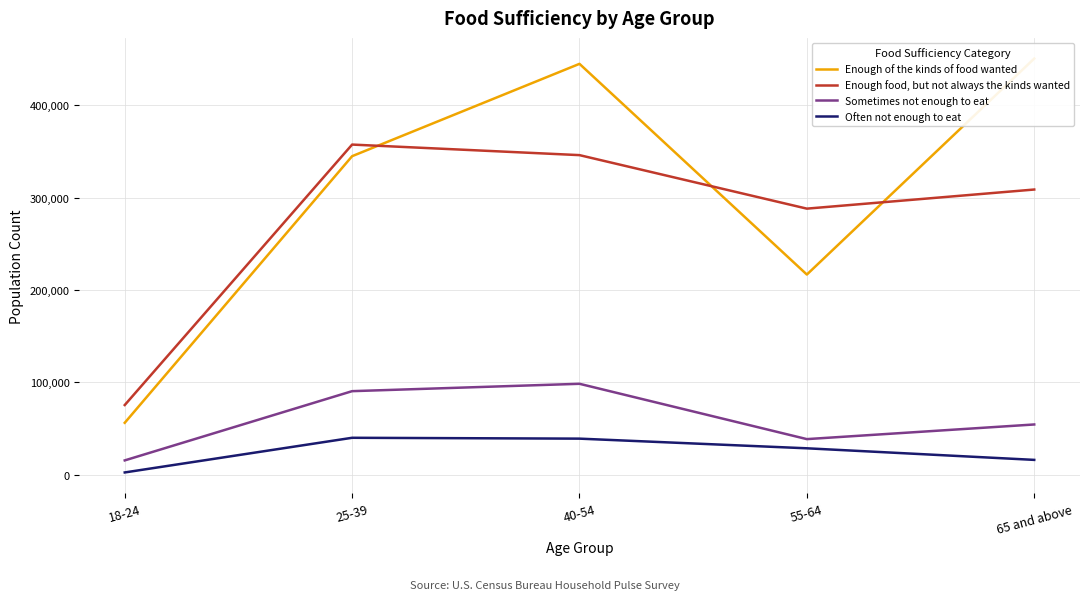

Is the value of Often not enough to eat at 25-39 greater than the value of Enough of the kinds of food wanted at 25-39?

No